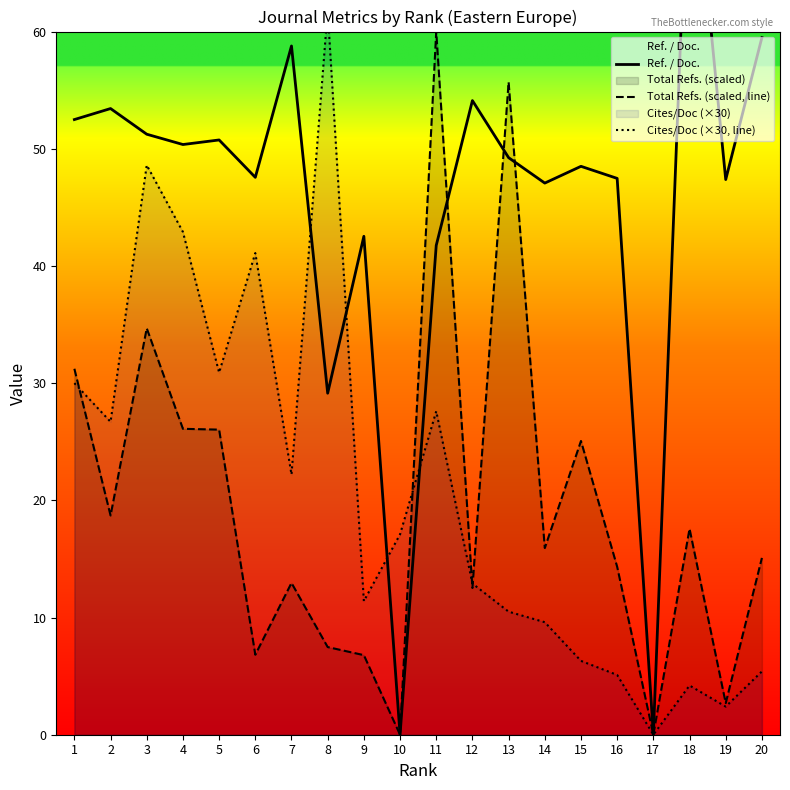

At which label does Cites/Doc (×30, line) first exceed 17?

1